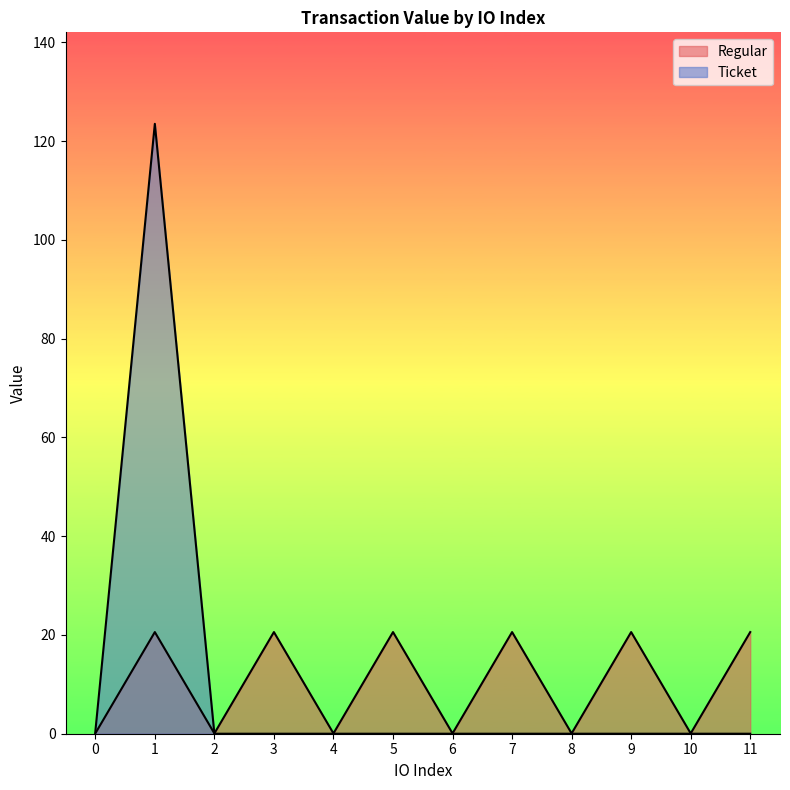

True or false: the data shows 5.8 at 7.

False